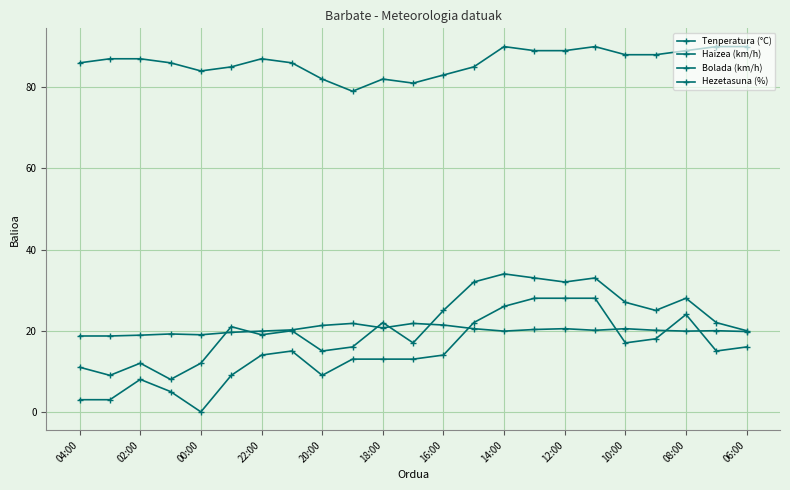

How many lines are shown in the chart?

4